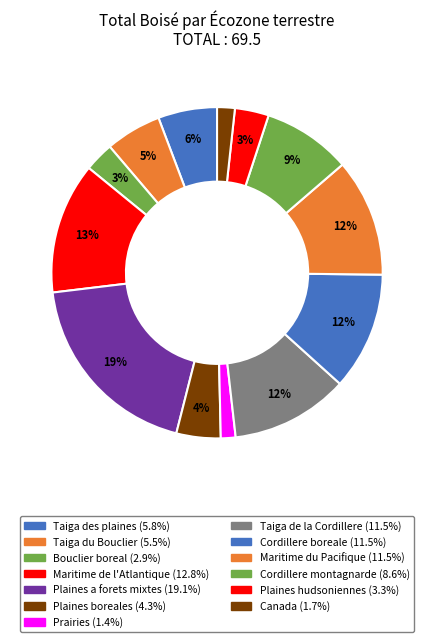

Is Plaines a forets mixtes the majority of the pie?

No